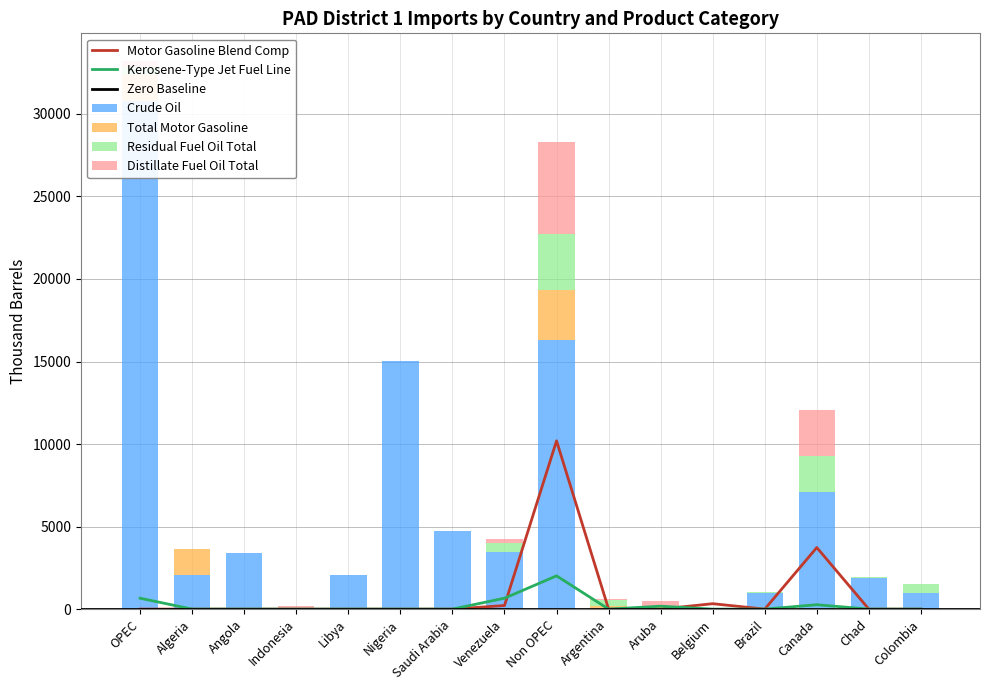

What is the sum of the Motor Gasoline Blend Comp Total values at Belgium and Non OPEC?

10523